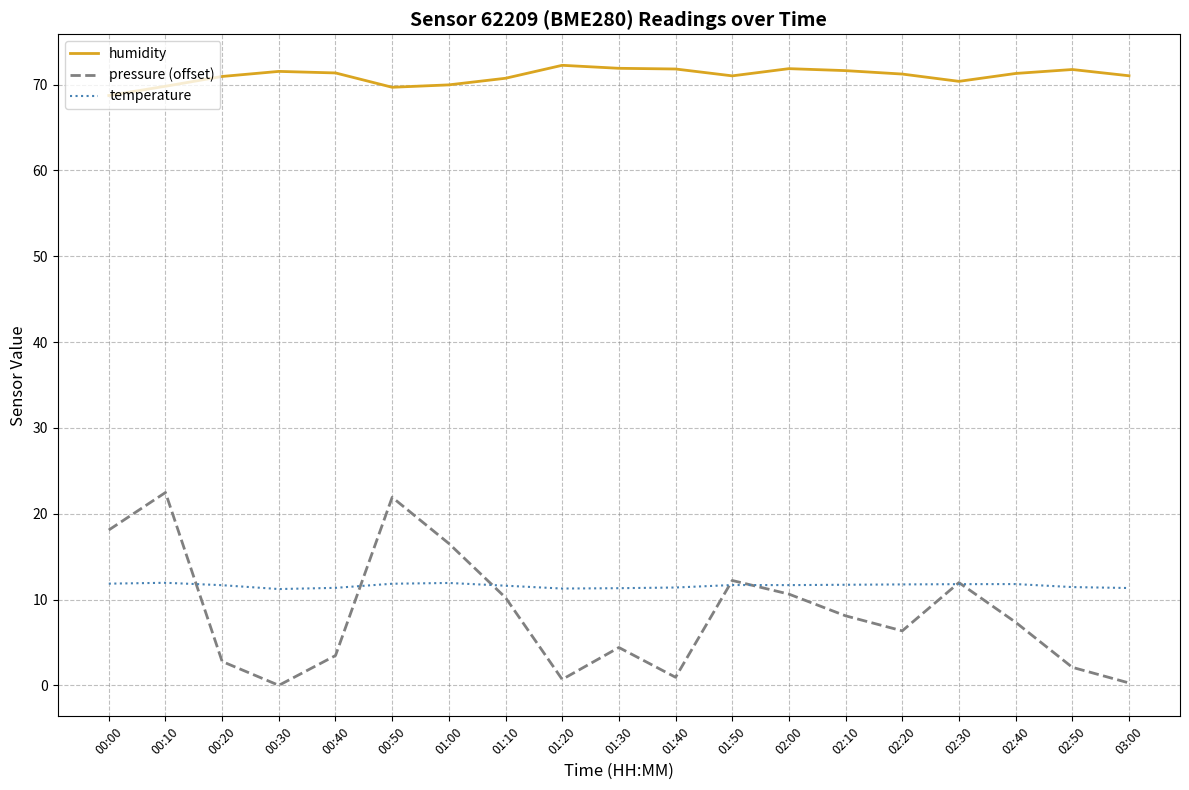

What is the maximum value for pressure (offset)?

22.5